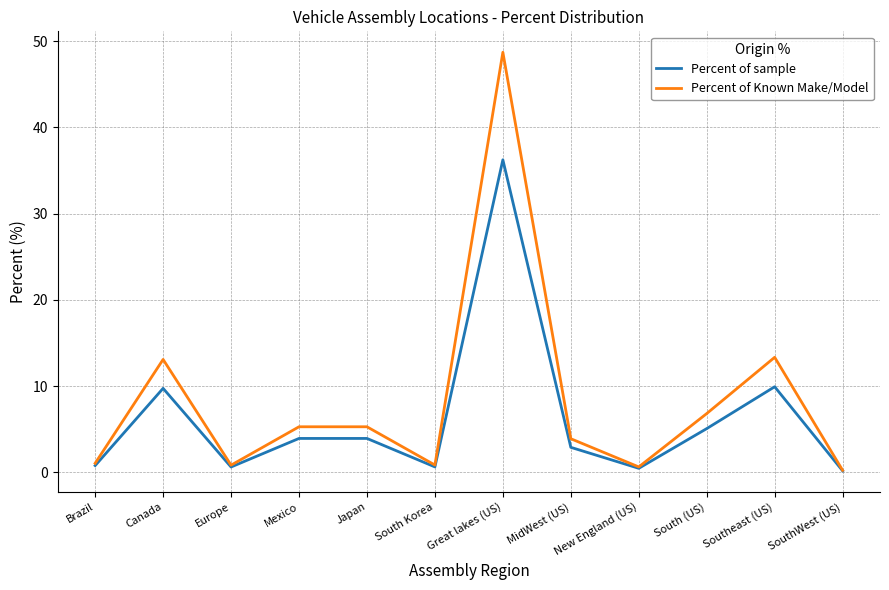

Which series changed the most between Canada and Japan?

Percent of Known Make/Model